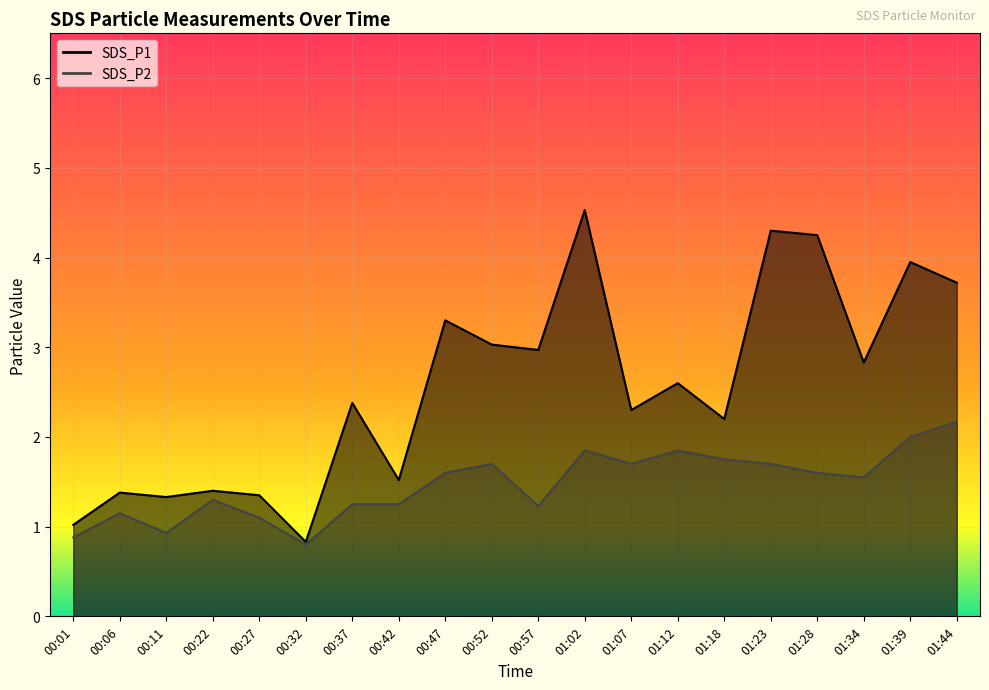

Which category has the lowest value across all series?

00:32